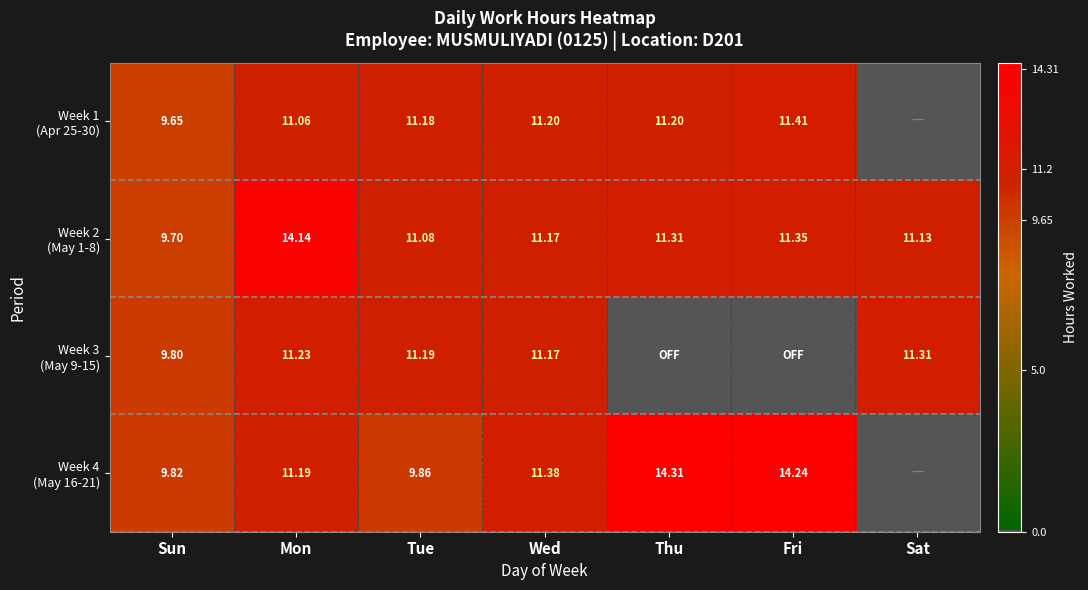

How many series are shown in this chart?

4